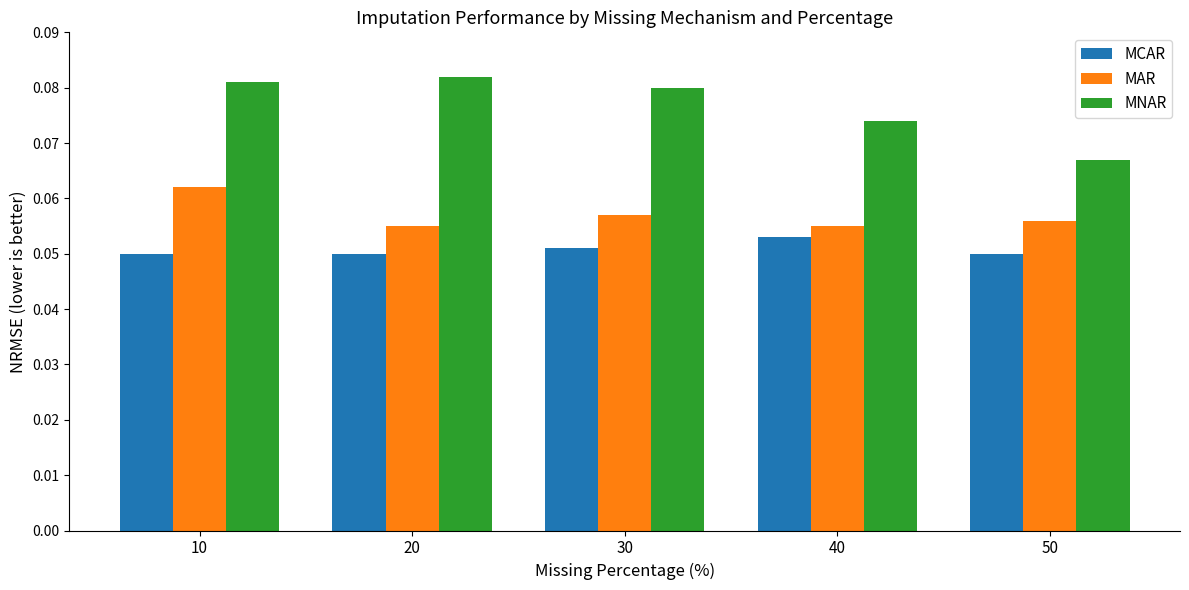

Are the bars horizontal?

No